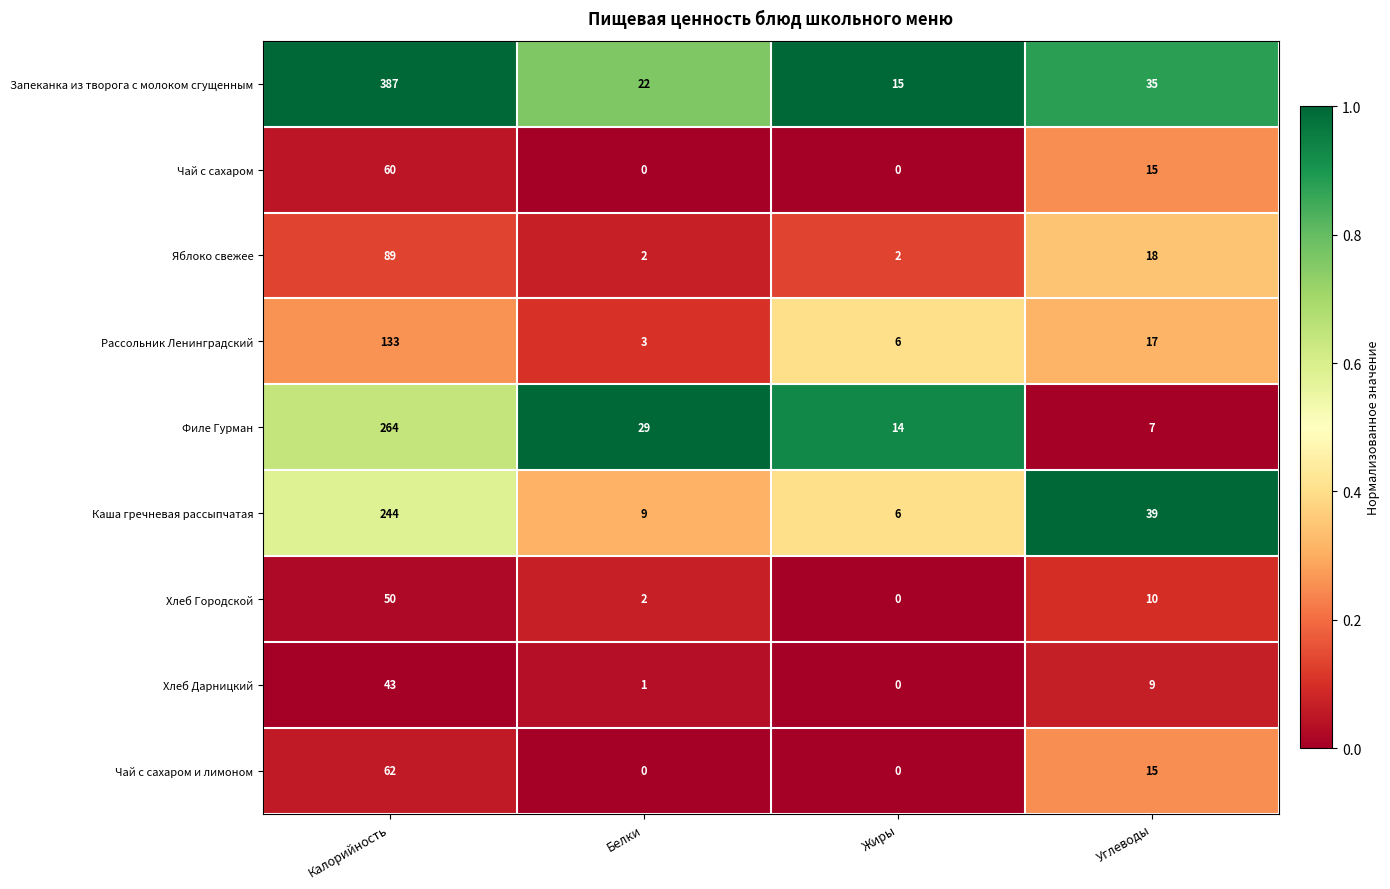

True or false: Чай с сахаром и лимоном has a value of 0 at Жиры.

True